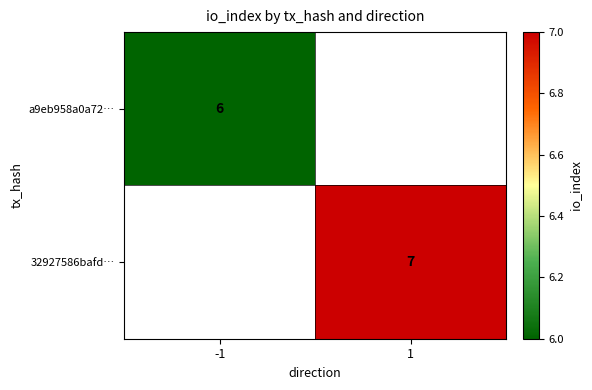

The value of a9eb958a0a72… at -1 is 9. True or false?

False